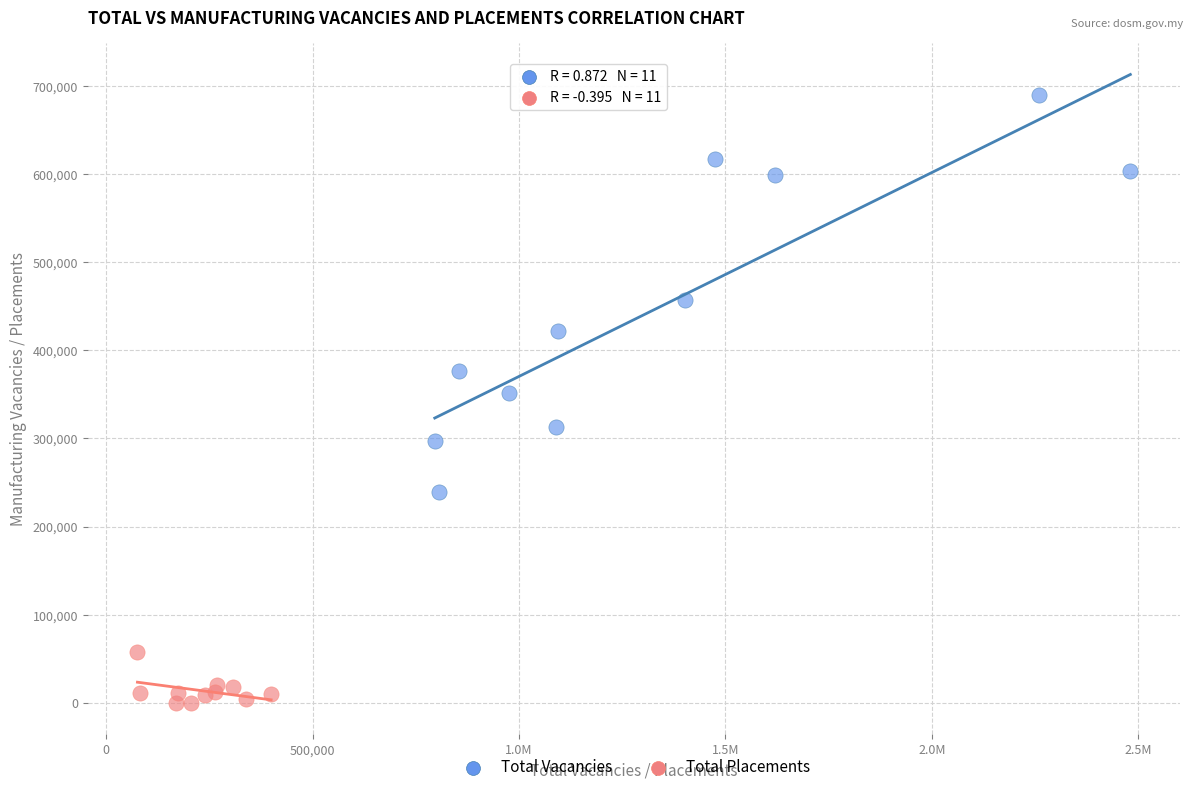

Which series reaches the maximum Y coordinate?

Total Vacancies